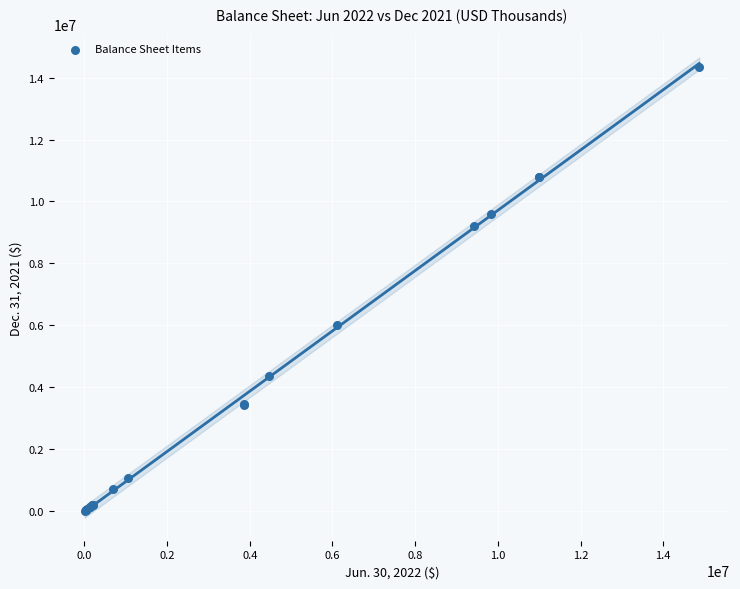

What Y value in the scatter plot is closest to 7176600?

6001474